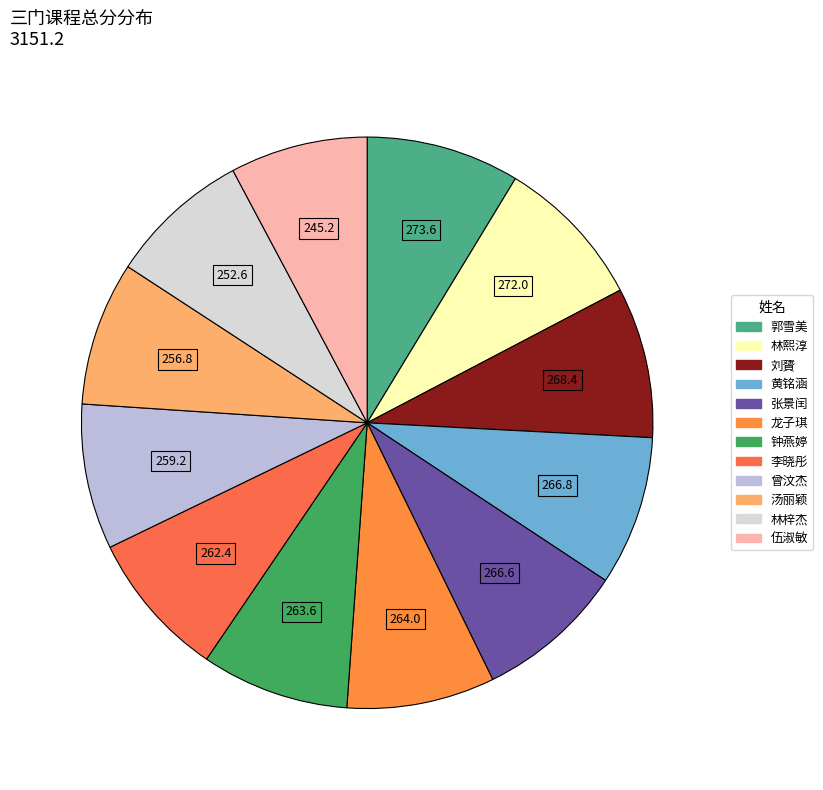

Rank the categories by value from highest to lowest.

郭雪美, 林熙淳, 刘贇, 黄铭涵, 张景闰, 龙子琪, 钟燕婷, 李晓彤, 曾汶杰, 汤丽颖, 林梓杰, 伍淑敏